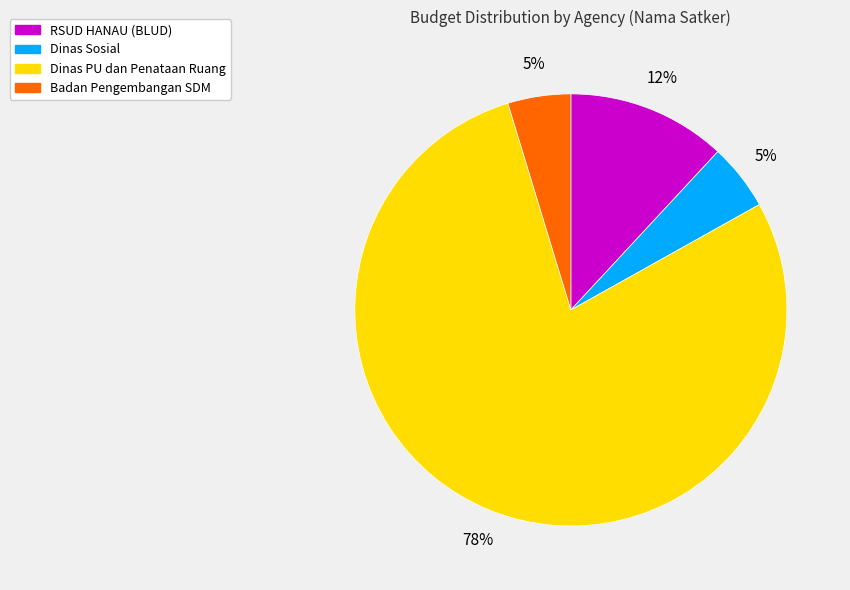

Is there any slice that represents more than half of the pie?

Yes